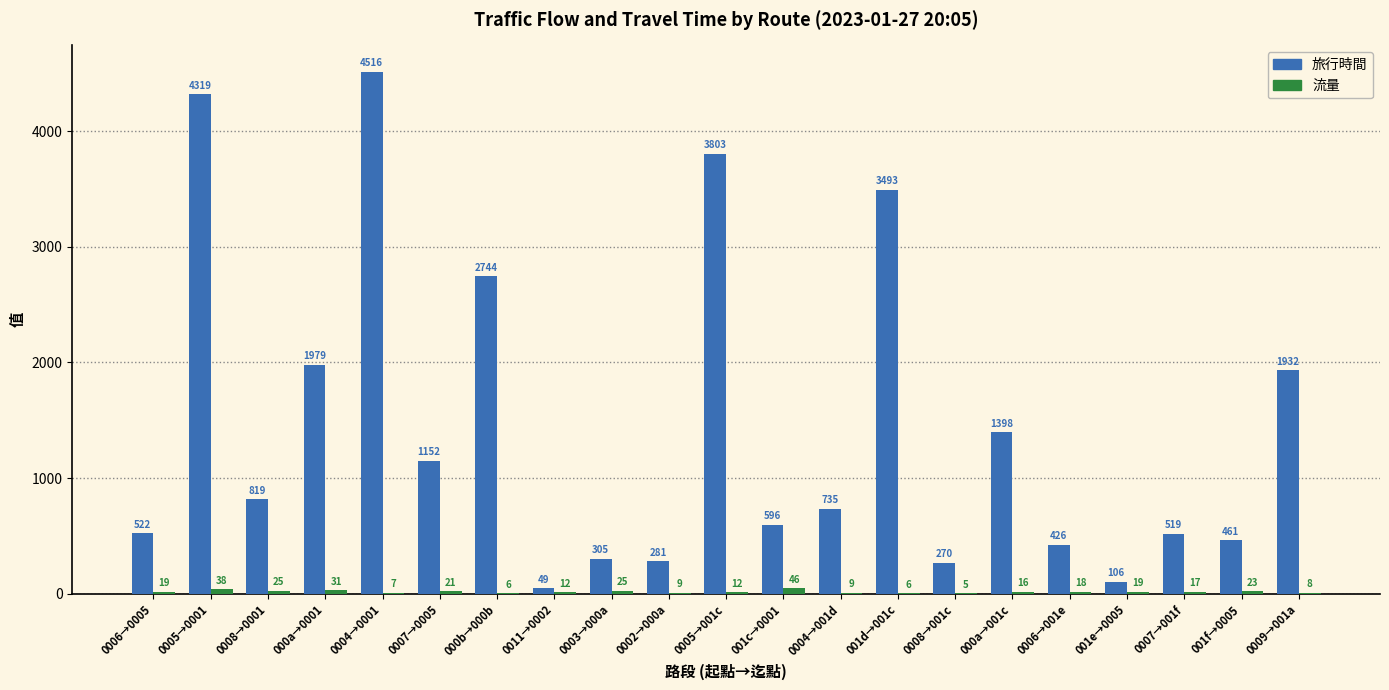

Where does the 旅行時間 series first go above 735?

0005→0001